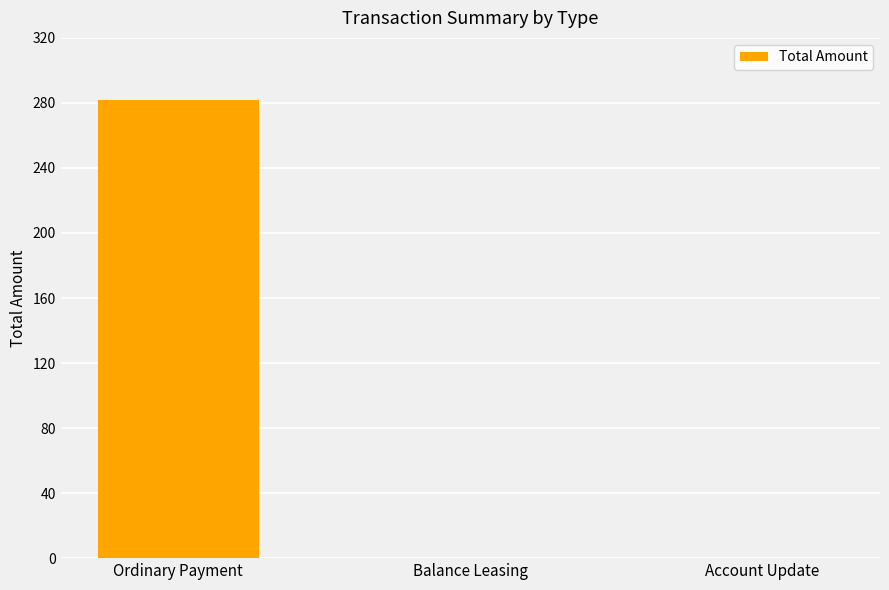

Reading left to right, transcribe all the data shown in this chart.

Ordinary Payment=282.0	Balance Leasing=0.0	Account Update=0.0